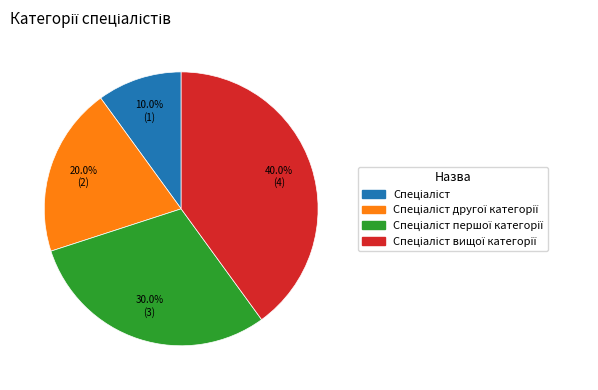

Does any single category account for the majority?

No